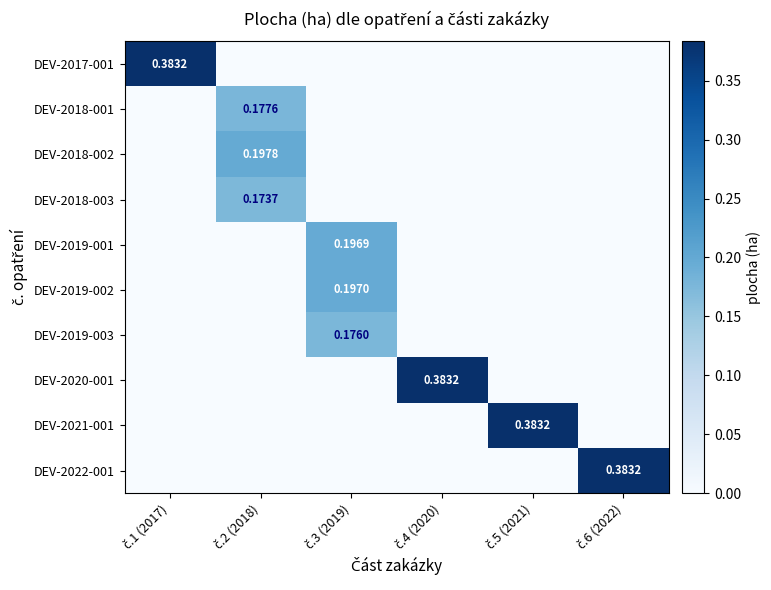

What is the highest value of the DEV-2019-003 series?

0.2